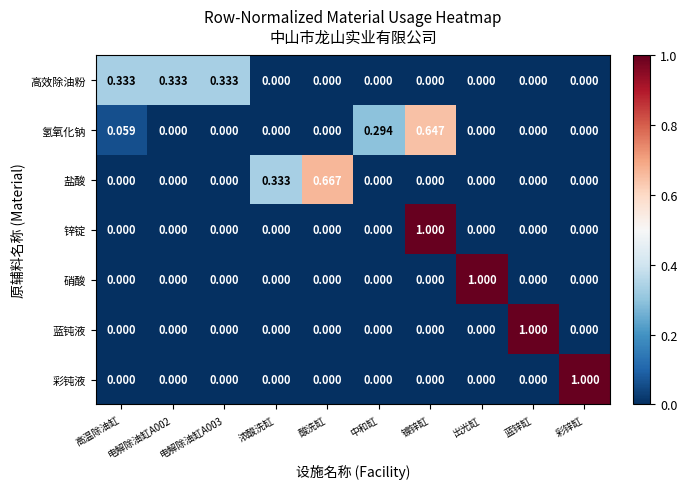

At which category is the sum across all series the highest?

镀锌缸